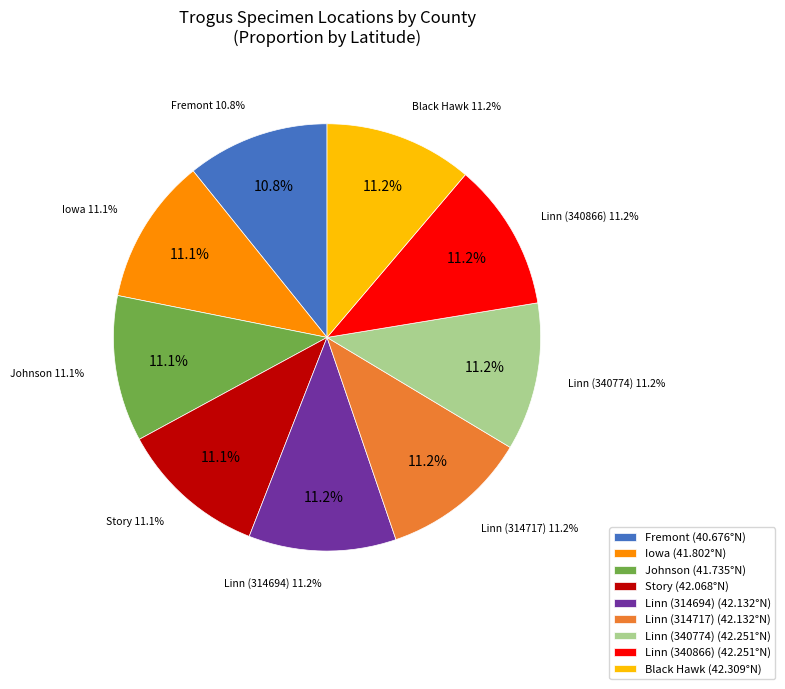

The Linn (314694) slice represents 23% of the pie. True or false?

False